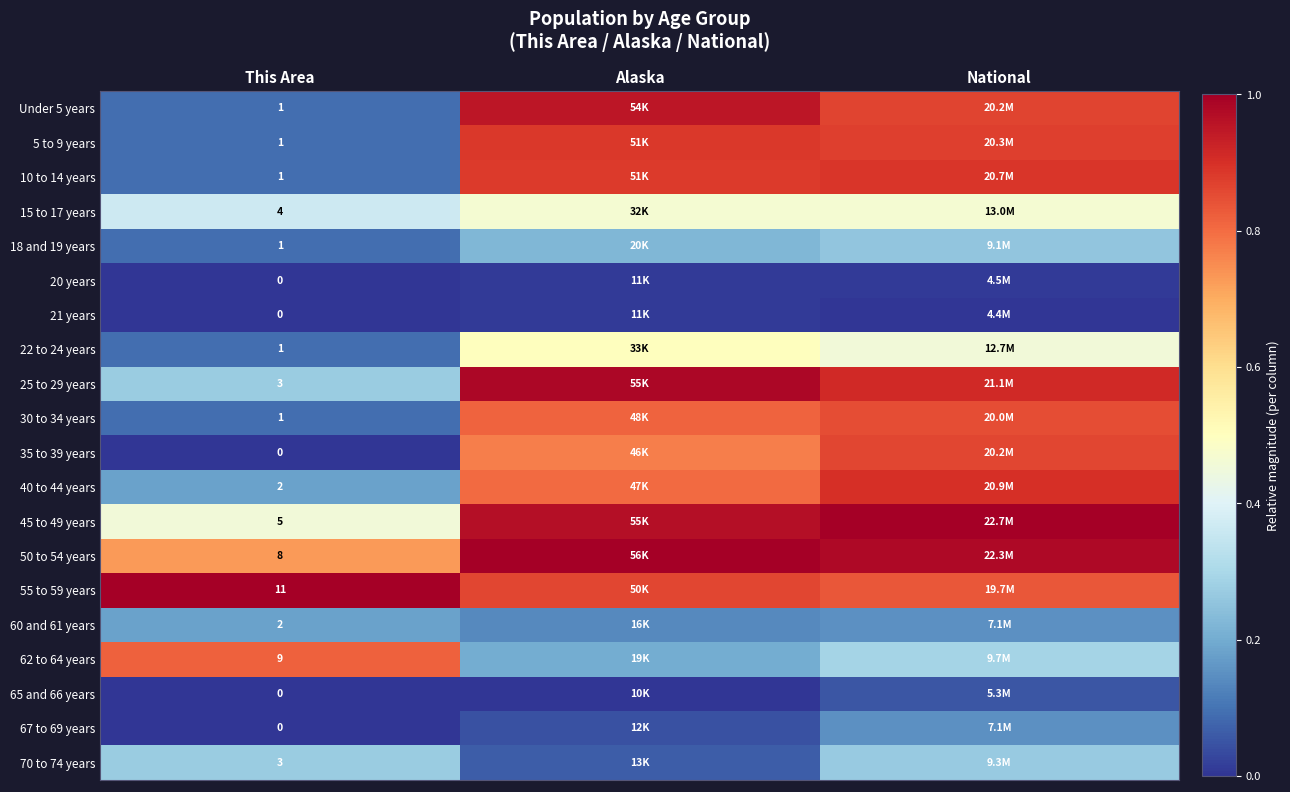

Is it true that 70 to 74 years equals 0.1 at National?

False